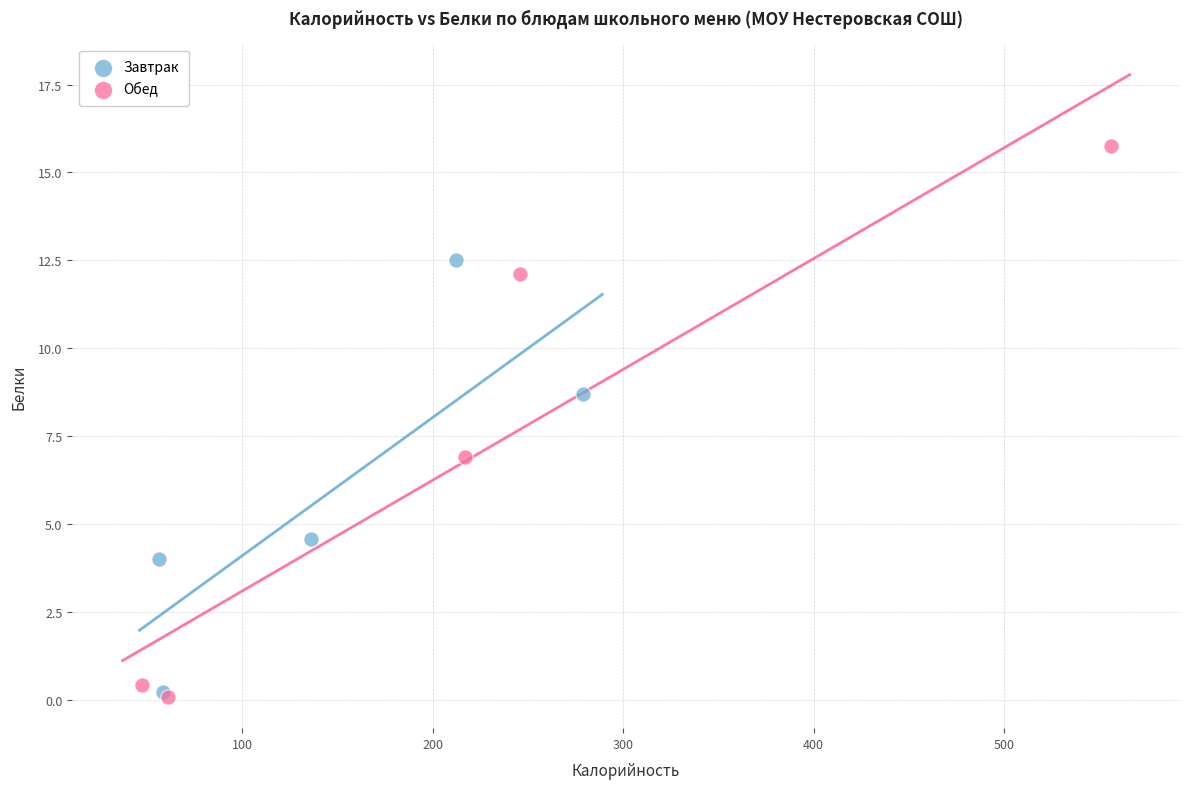

Which series has the largest Y range (max minus min)?

Обед